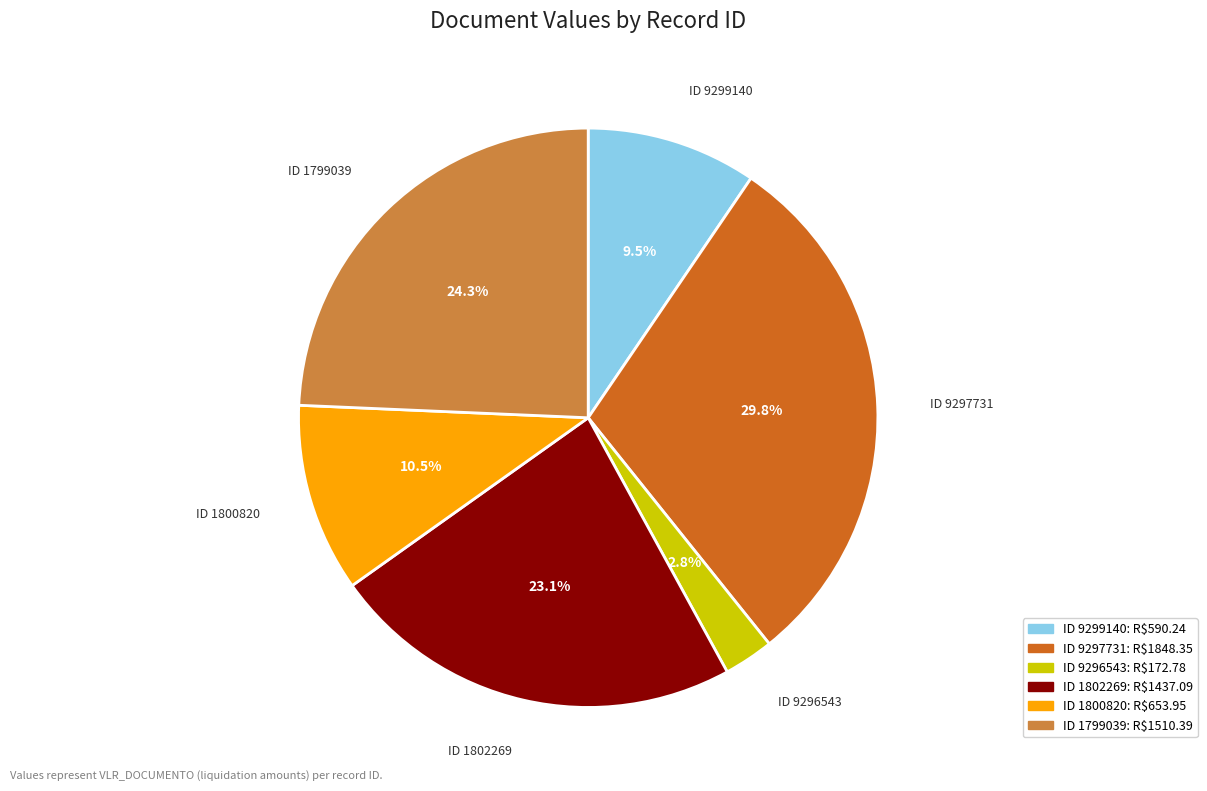

What percentage is NOT represented by ID 1802269?

76.9%